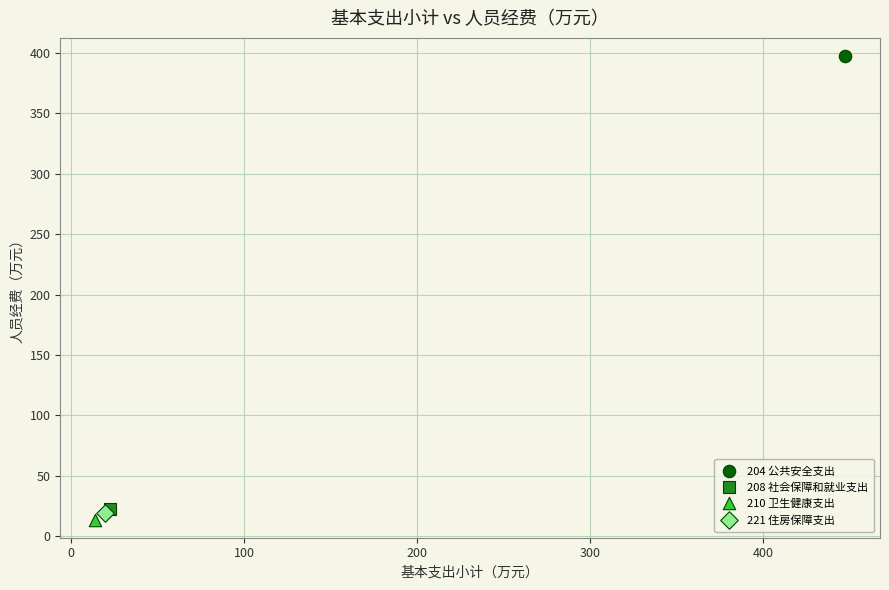

What are all the series names shown in the legend?

204 公共安全支出, 208 社会保障和就业支出, 210 卫生健康支出, 221 住房保障支出